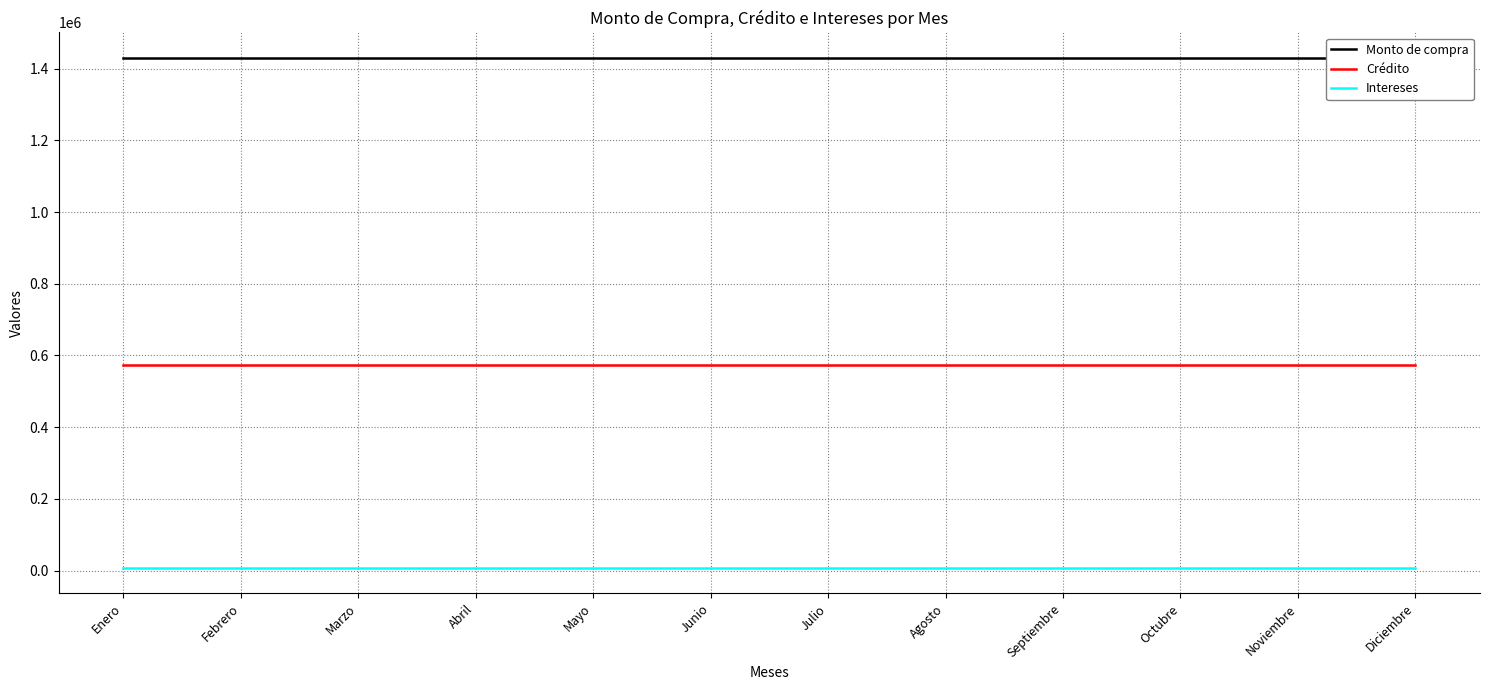

What is the average value of the Crédito series?

572035.2